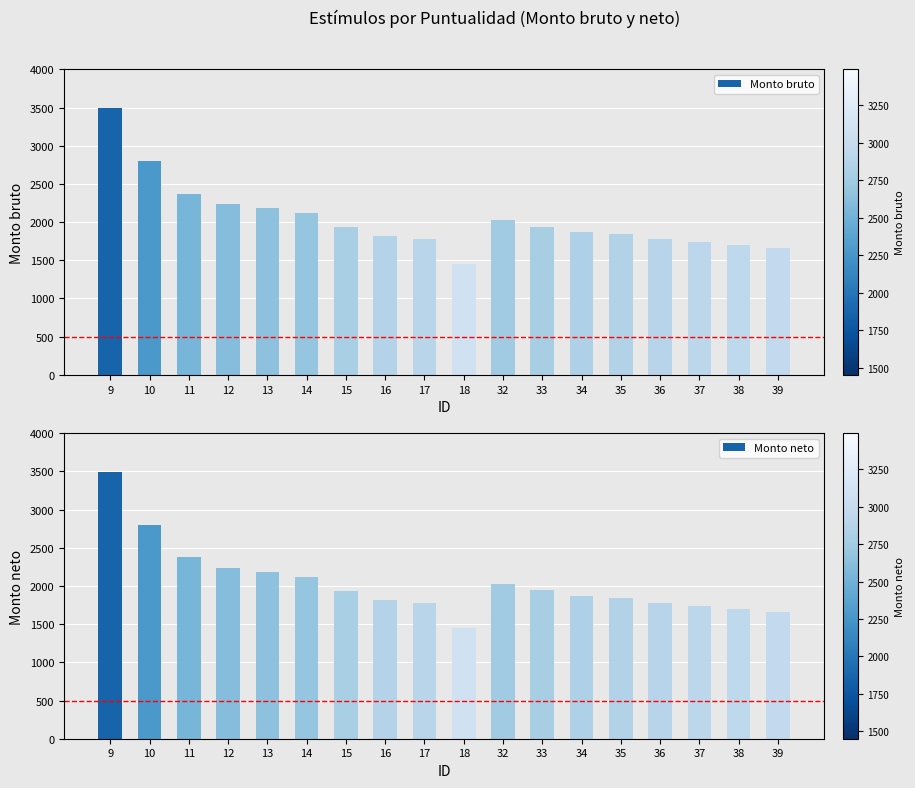

Is it true that Monto neto equals 1781.0 at 36?

True